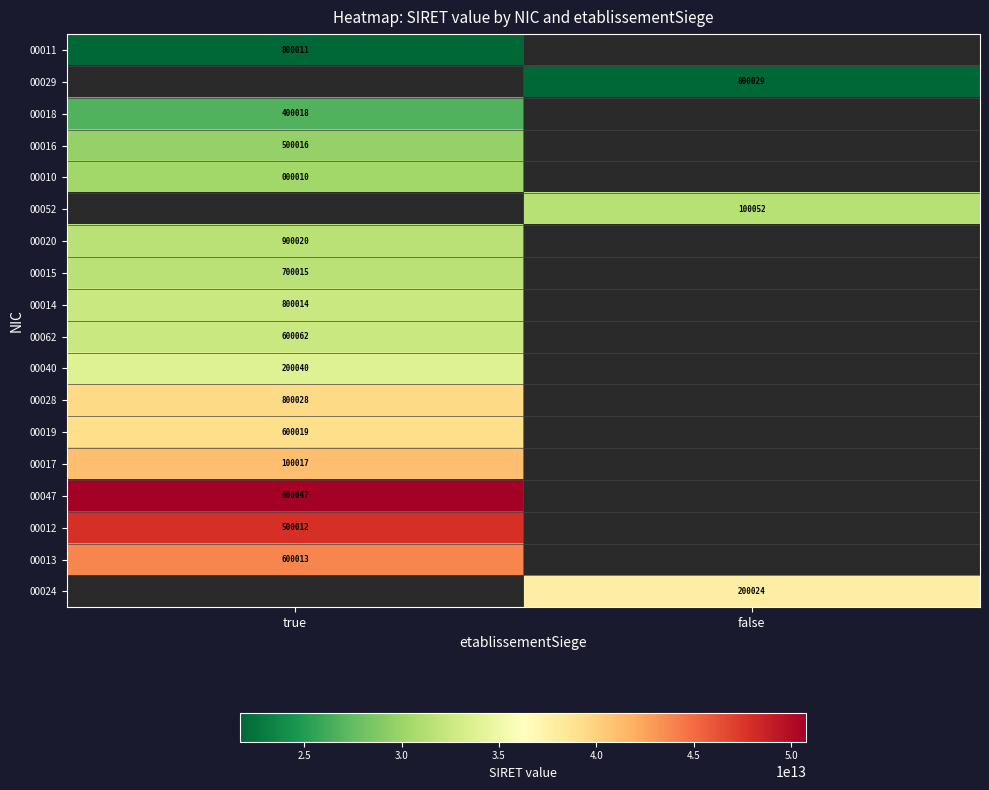

How many distinct data groups are displayed?

18